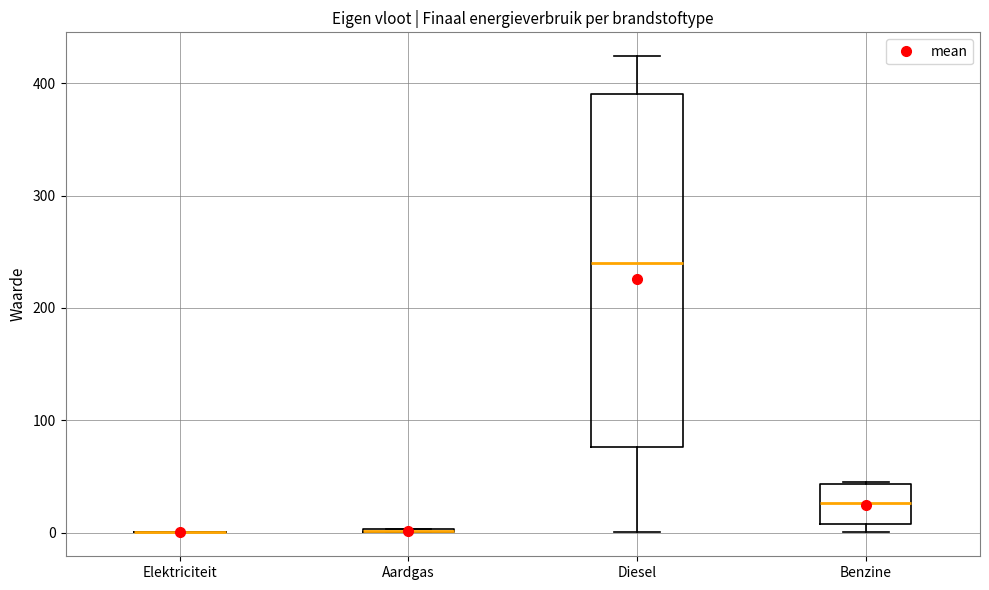

Where is the lower edge of the box for Benzine on the y-axis? The values are not printed on the chart, so give them approximately, as read against the axis.

10